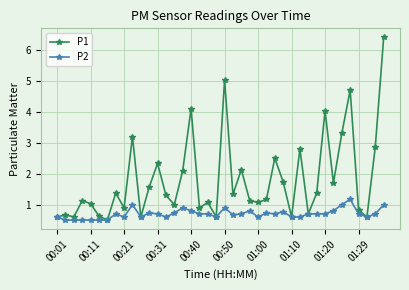

What is the lowest value of the P2 series?

0.5